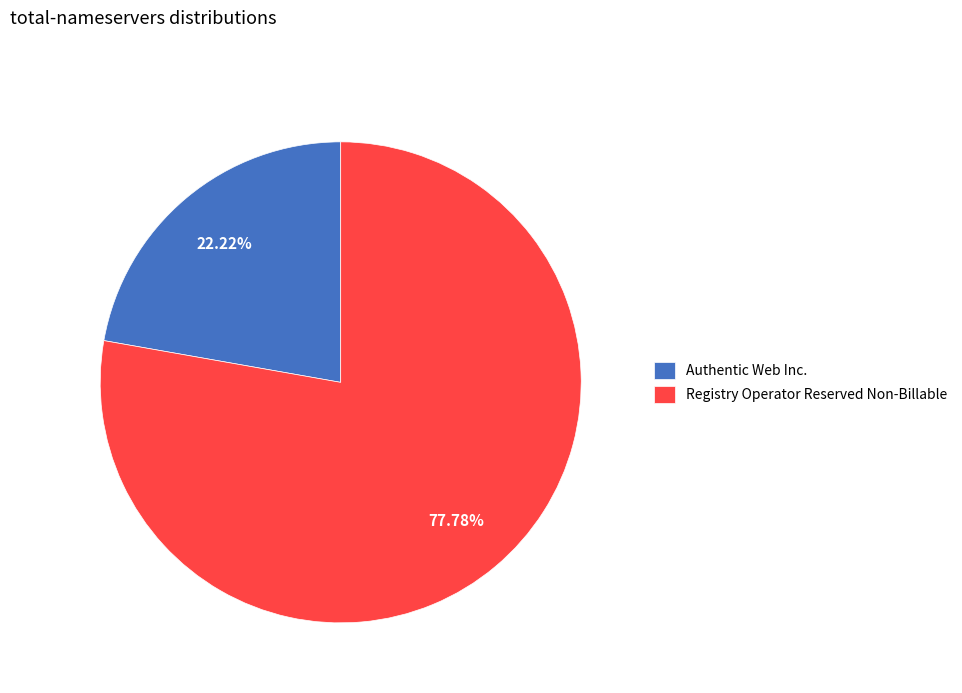

Which slice is the smallest?

Authentic Web Inc.